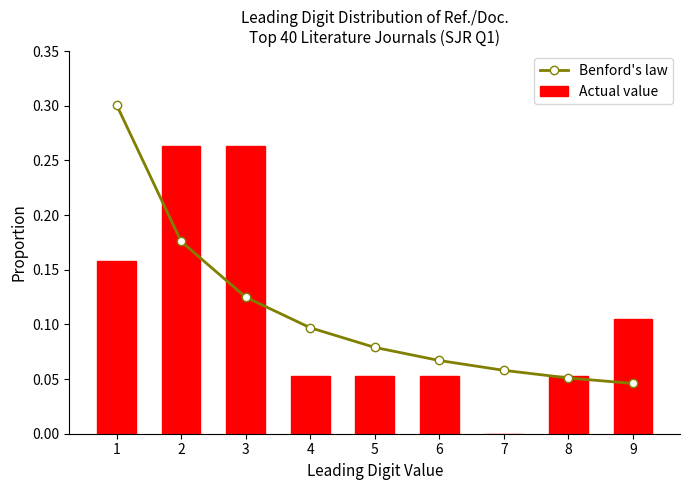

Reading left to right, transcribe all the data shown in this chart.

Benford's law: 0.3	0.2	0.1	0.1	0.1	0.1	0.1	0.1	0.0
Actual value: 0.2	0.3	0.3	0.1	0.1	0.1	0.0	0.1	0.1